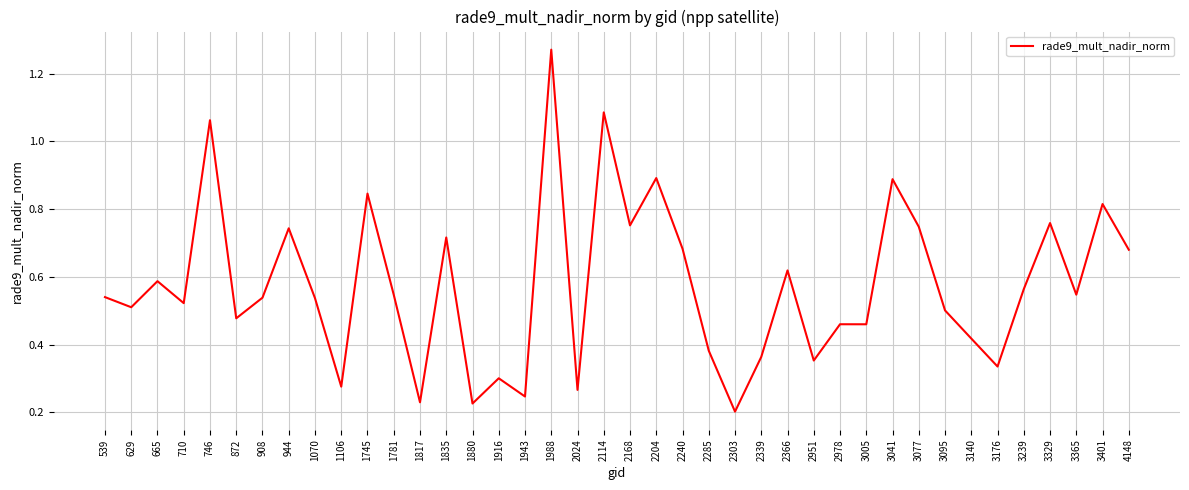

What is the change in value from 3077 to 3140?

-0.3